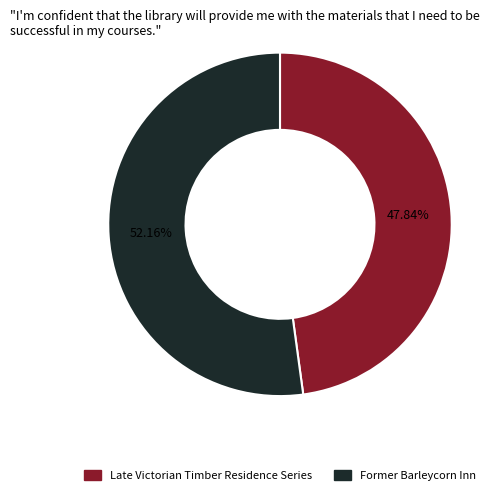

Which category accounts for the majority?

Former Barleycorn Inn